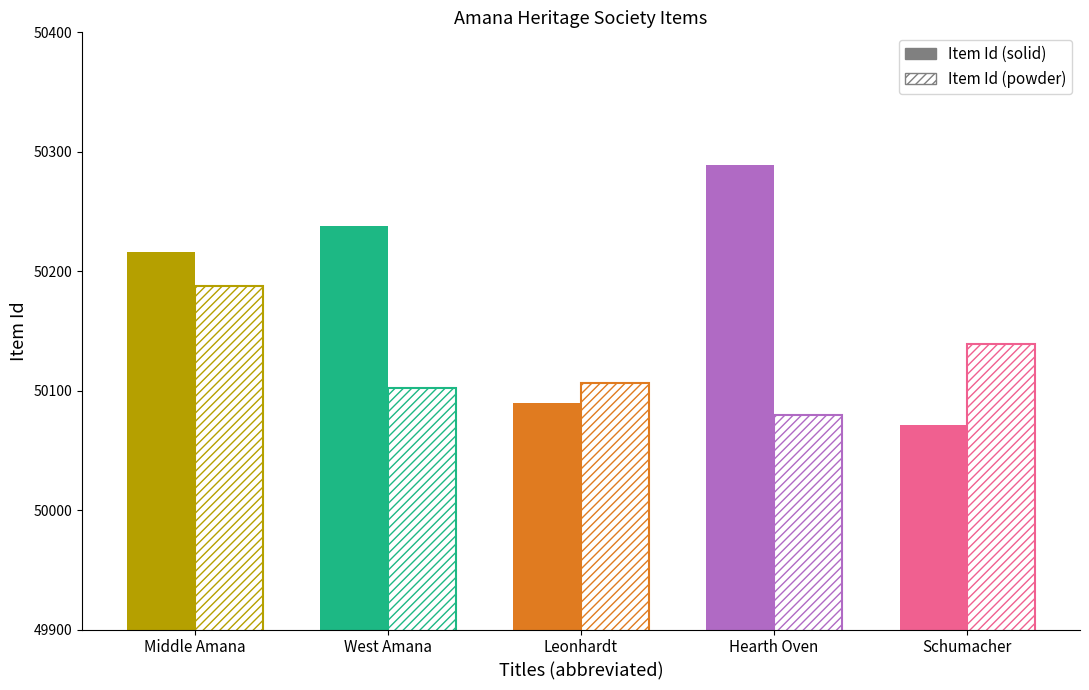

At which label does Item Id (solid) first exceed 50139?

Greetings Middle Amana